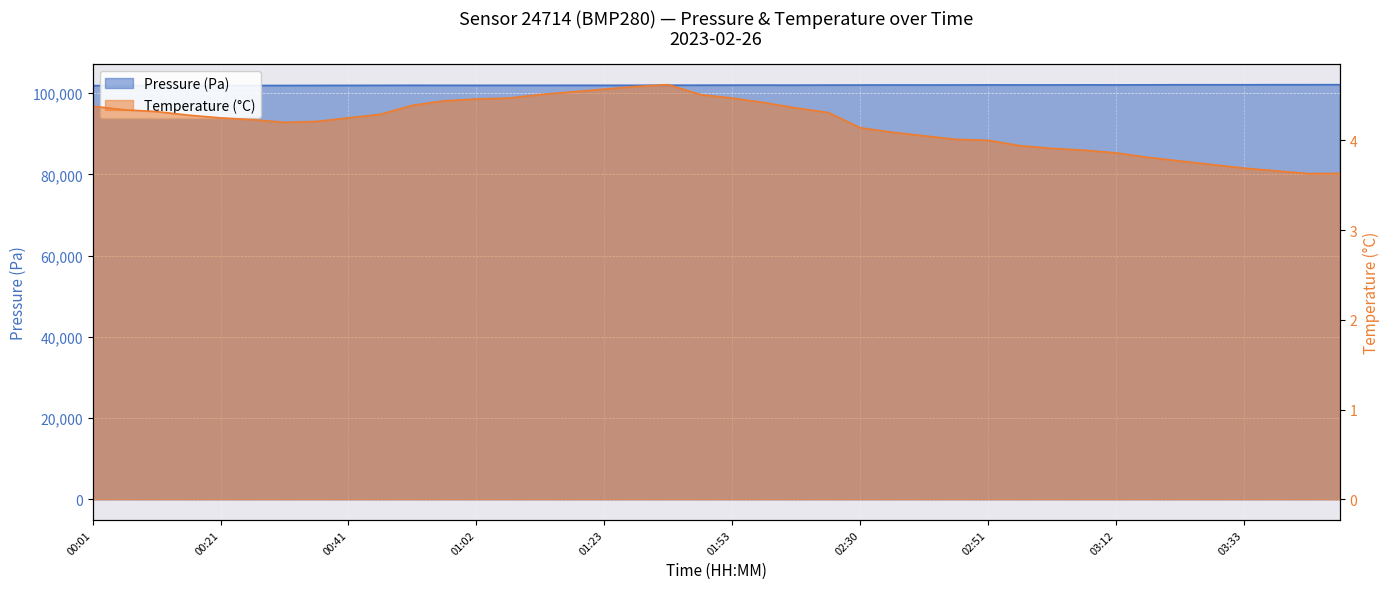

List the labels in order of pressure value, largest first.

03:49, 03:39, 03:44, 03:23, 03:33, 03:28, 03:17, 03:07, 03:12, 02:51, 03:02, 02:56, 02:46, 02:35, 02:40, 02:30, 02:09, 01:59, 01:53, 02:04, 01:48, 01:33, 01:28, 01:17, 00:52, 01:23, 01:07, 00:57, 01:12, 01:02, 00:47, 00:41, 00:36, 00:26, 00:31, 00:21, 00:16, 00:11, 00:06, 00:01